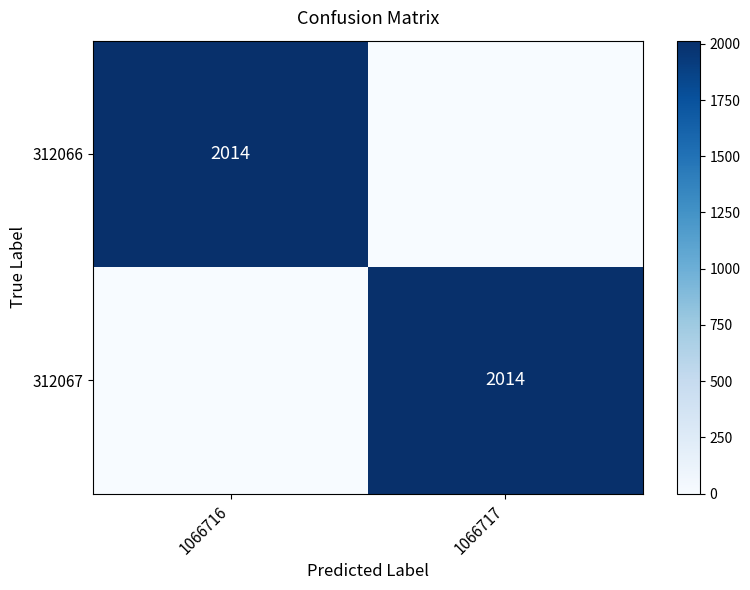

Which series has the widest spread of values?

312066